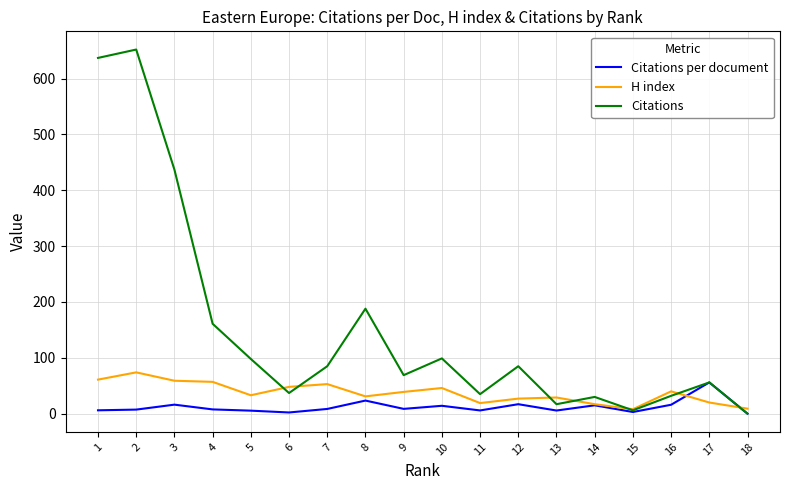

What is the difference between the maximum and minimum values in the H index series?

66.0